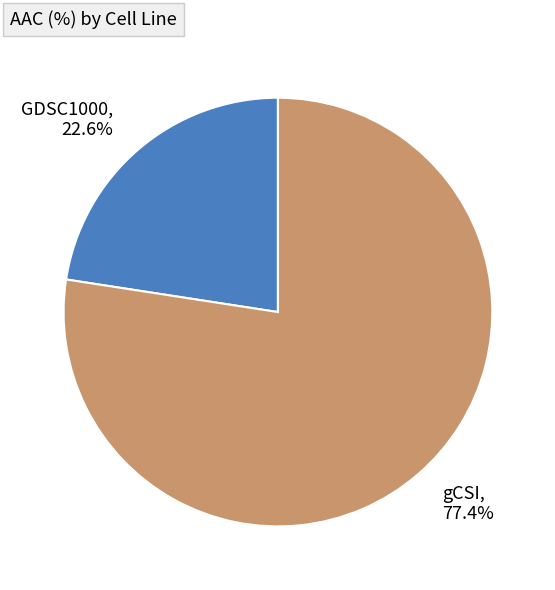

Which category has the biggest portion of the pie?

gCSI